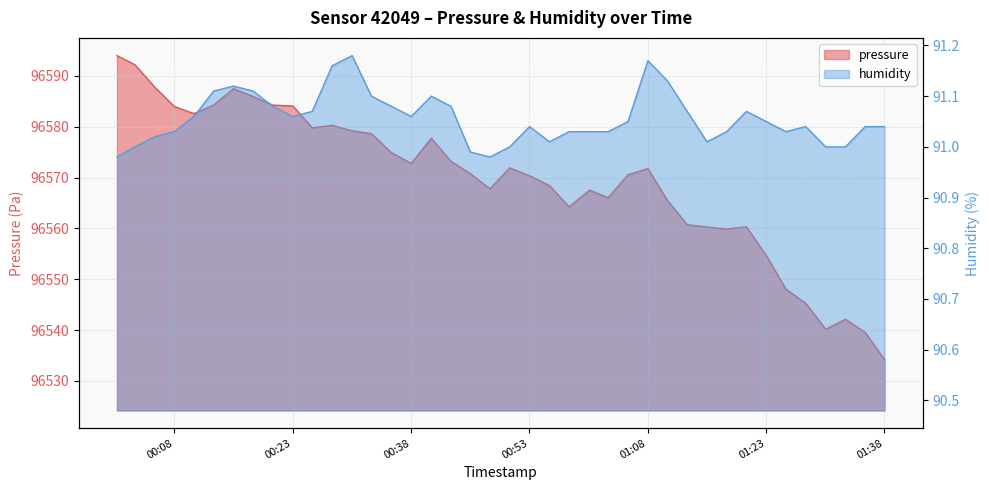

Reading right to left, list all the values displayed in this chart.

pressure: 96534.2	96539.6	96542.1	96540.2	96545.3	96548.1	96554.7	96560.3	96559.9	96560.3	96560.7	96565.5	96571.8	96570.6	96566.0	96567.5	96564.2	96568.4	96570.4	96571.9	96567.8	96570.8	96573.2	96577.7	96572.8	96574.9	96578.6	96579.2	96580.3	96579.8	96584.1	96584.2	96585.9	96587.5	96584.3	96582.6	96584.0	96587.8	96592.2	96594.0
humidity: 91.0	91.0	91.0	91.0	91.0	91.0	91.0	91.1	91.0	91.0	91.1	91.1	91.2	91.0	91.0	91.0	91.0	91.0	91.0	91.0	91.0	91.0	91.1	91.1	91.1	91.1	91.1	91.2	91.2	91.1	91.1	91.1	91.1	91.1	91.1	91.1	91.0	91.0	91.0	91.0